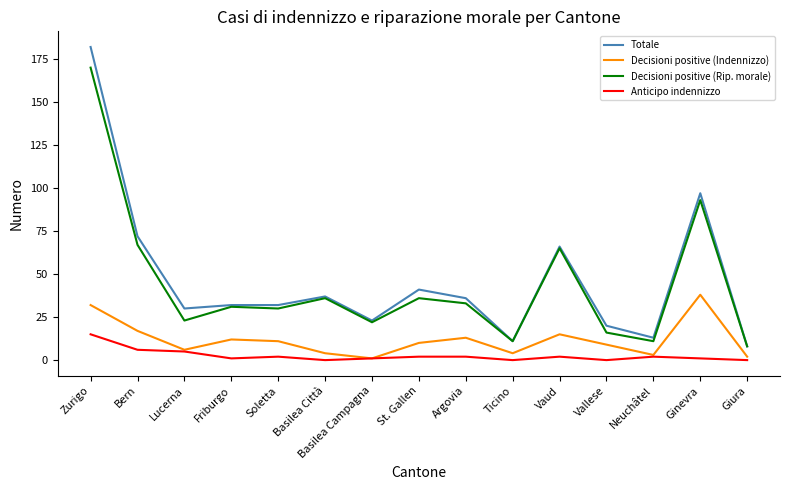

List the series in order of their peak value, highest first.

Totale, Decisioni positive (Rip. morale), Decisioni positive (Indennizzo), Anticipo indennizzo